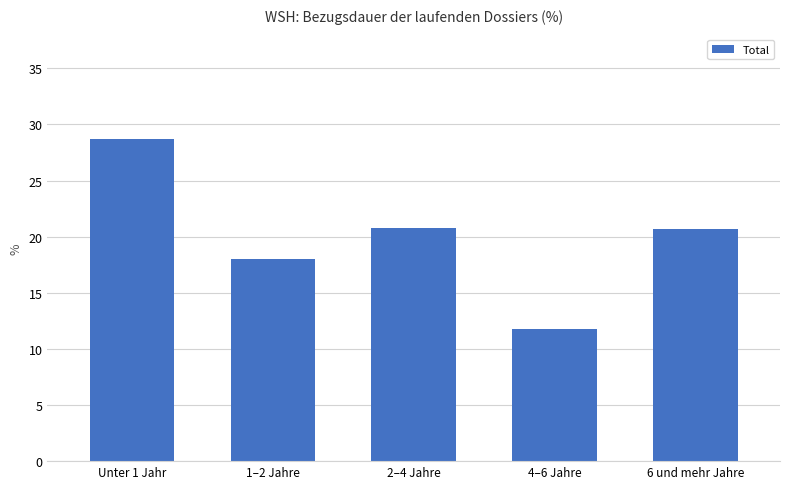

What is the maximum value shown in the chart?

28.7